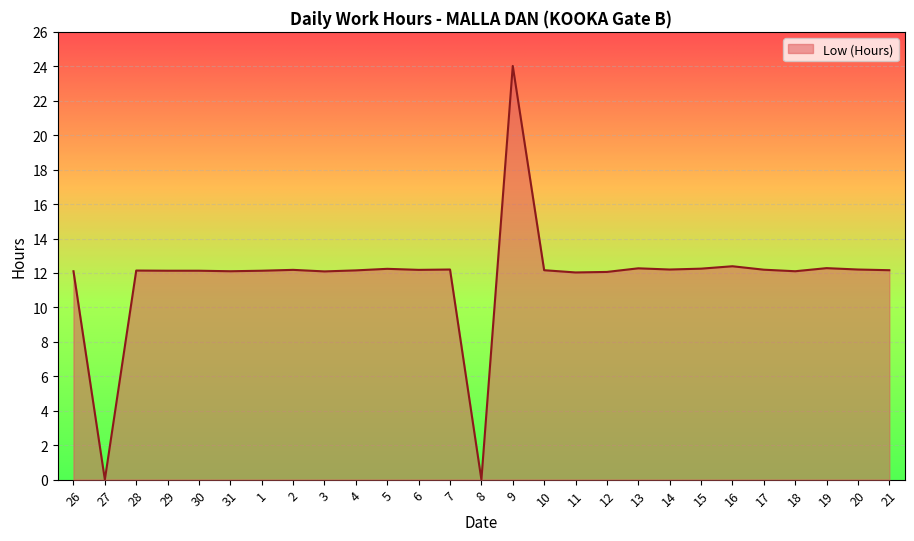

What is the sum of all values?

316.1